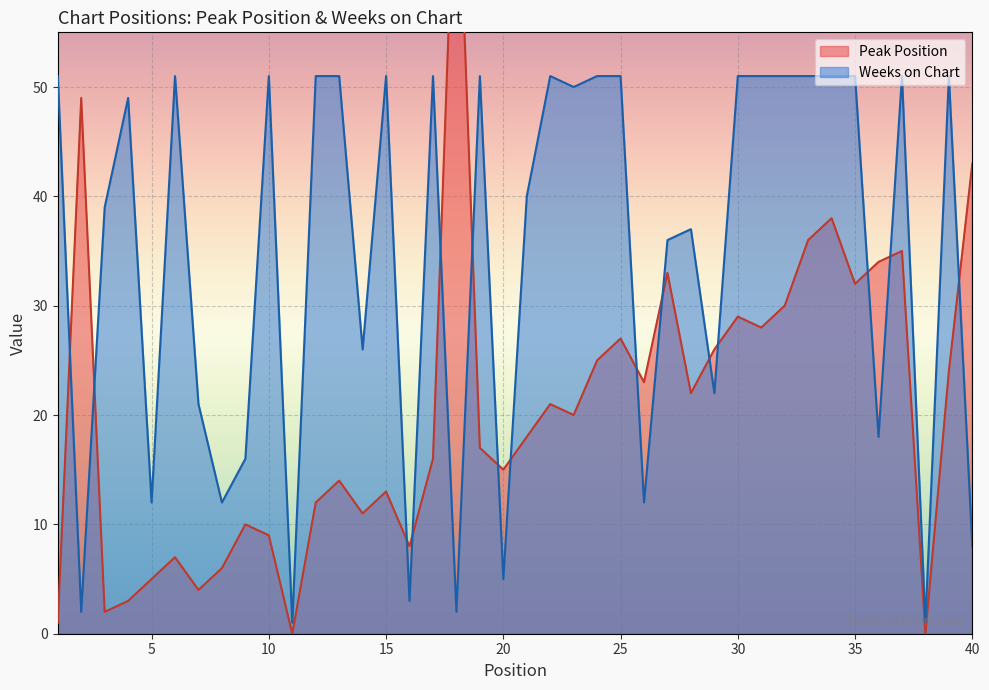

List the series in order of their peak value, lowest first.

Weeks on Chart, Peak Position